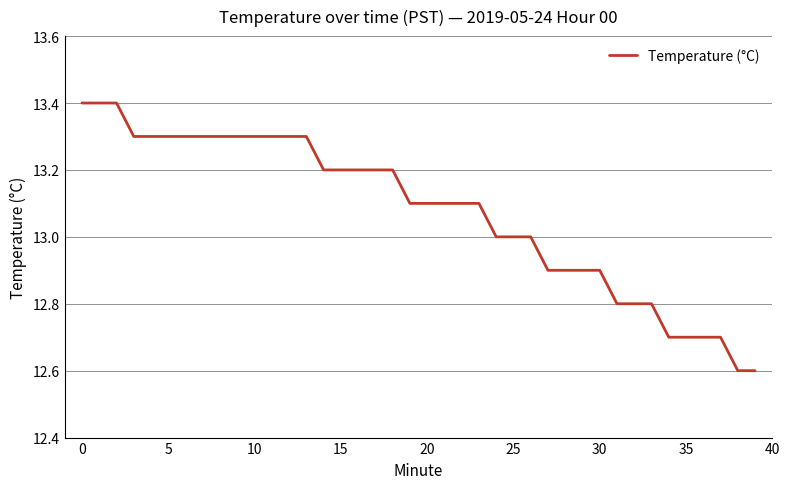

What is the greatest value displayed?

13.4